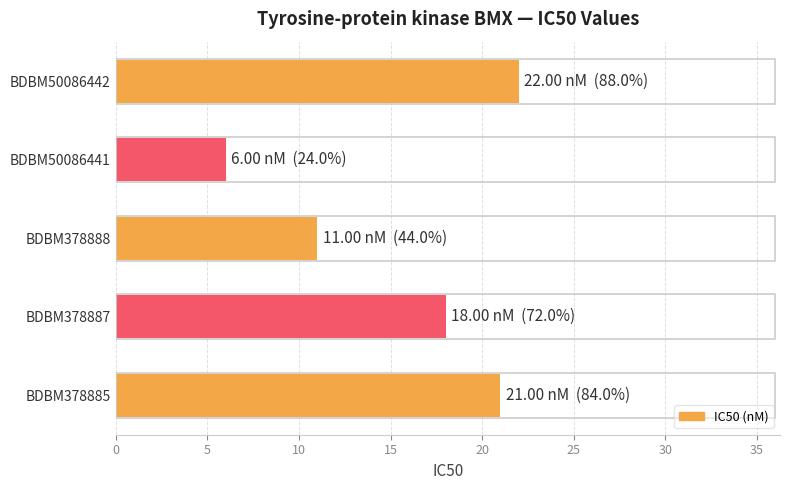

At which category does the chart reach its peak across all series?

BDBM50086442